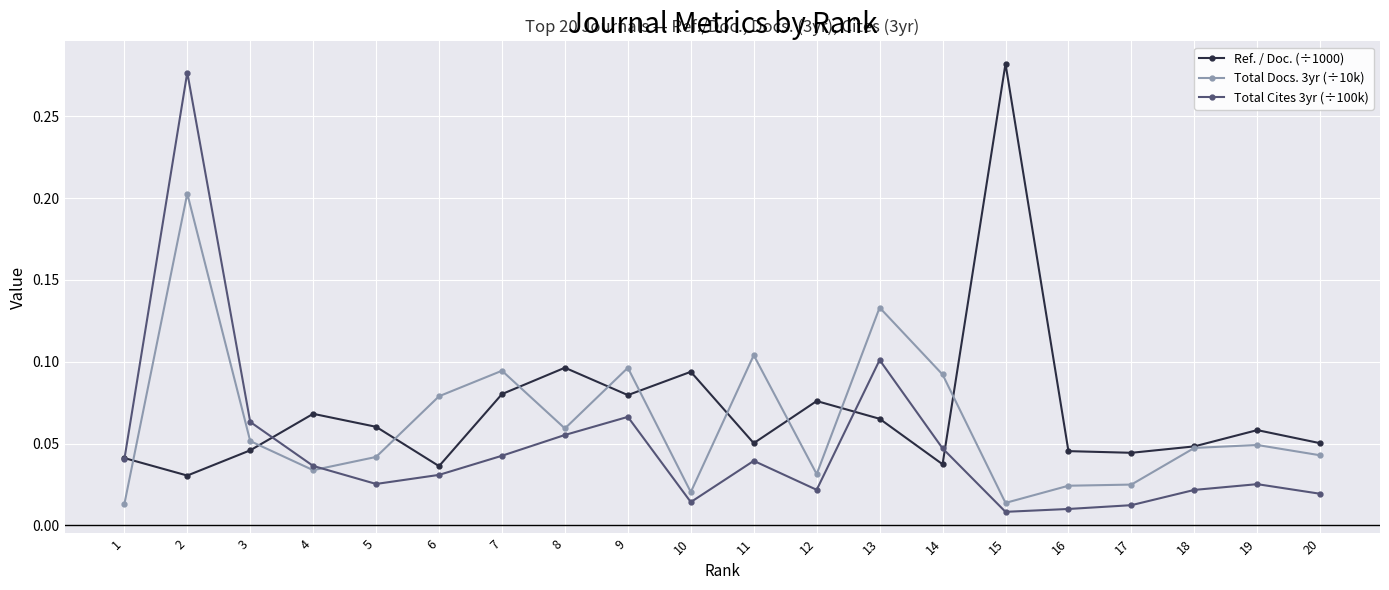

Rank the series at 5 from highest to lowest value.

Ref. / Doc. (÷1000), Total Docs. 3yr (÷10k), Total Cites 3yr (÷100k)